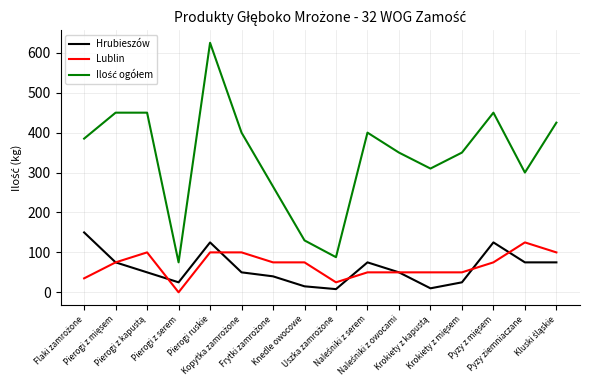

What is the maximum value shown in the chart?

625